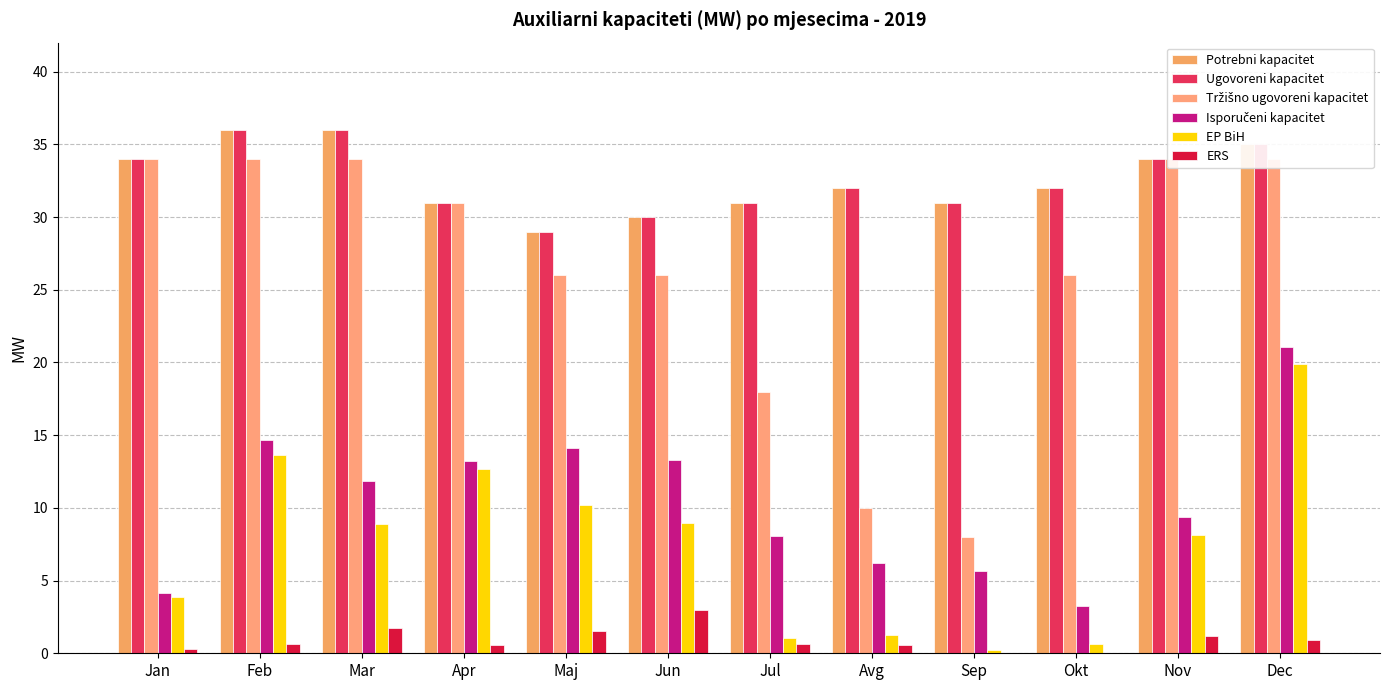

What position from the left is Dec?

12